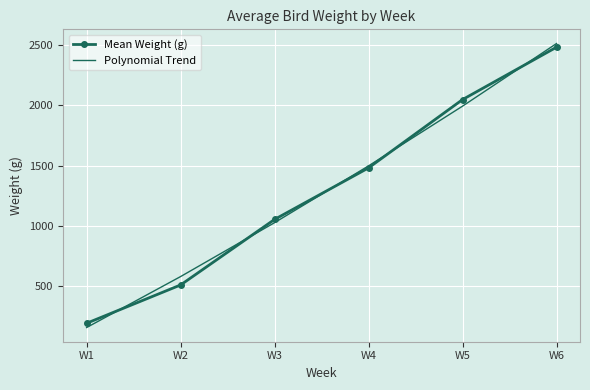

What is the spread (max minus min) of values at W3?

26.9